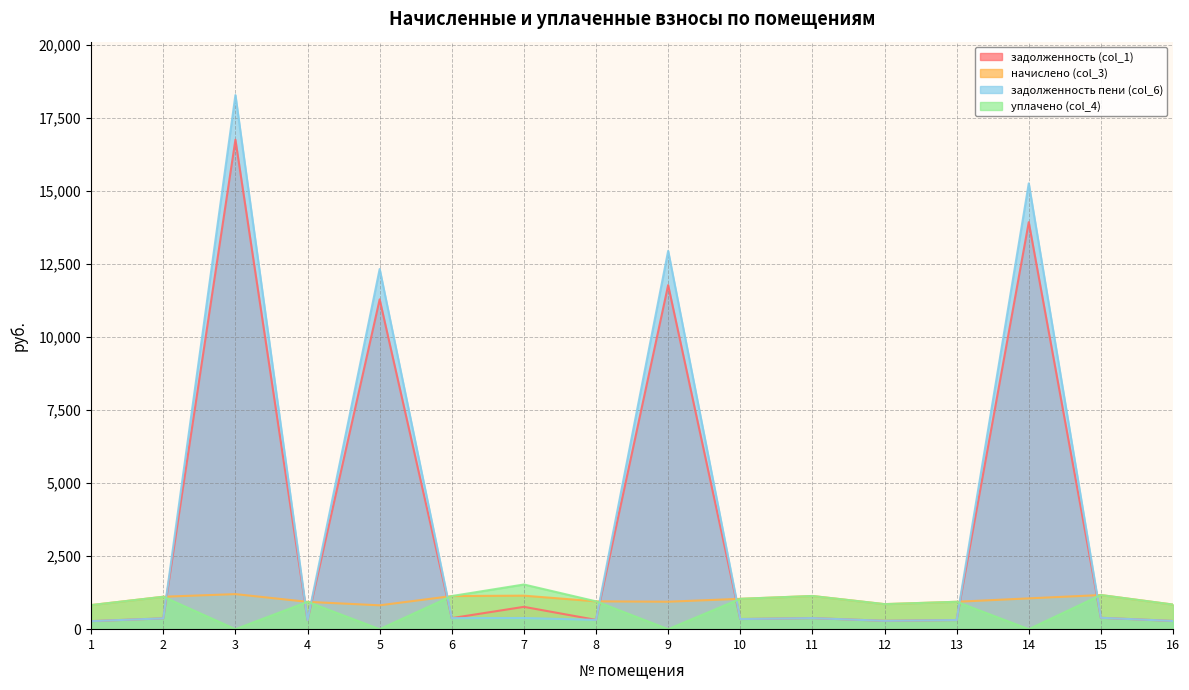

At which category does the chart reach its peak across all series?

3